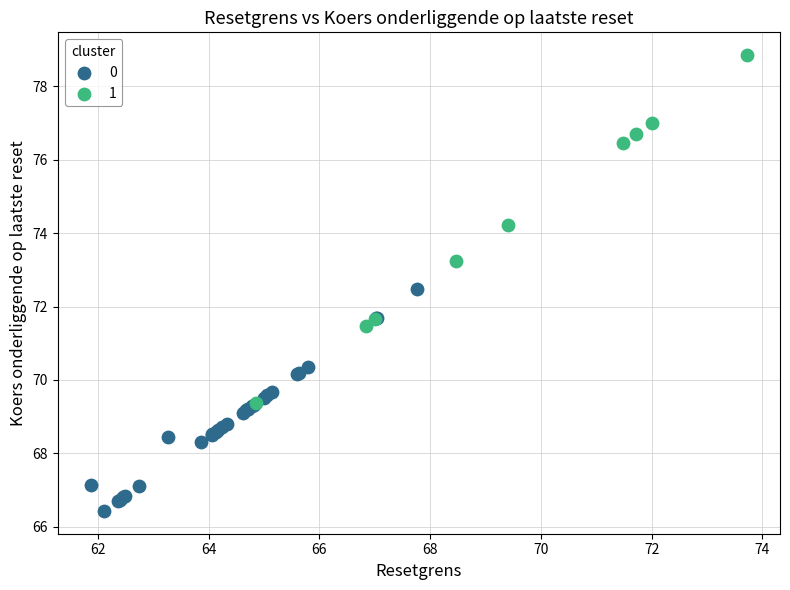

What are all the series names shown in the legend?

0, 1